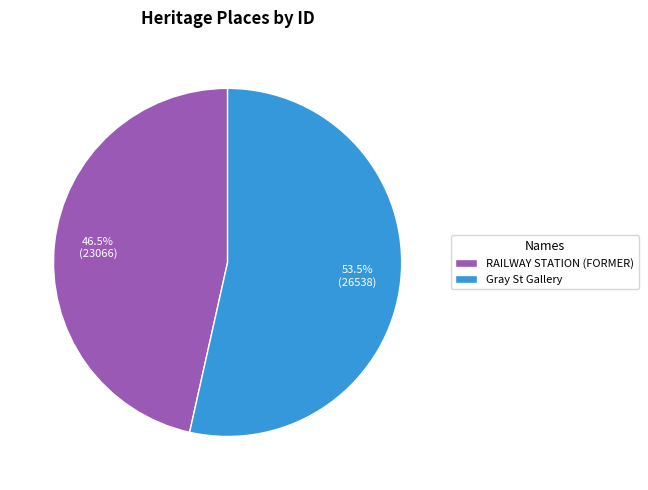

Is the sum of Gray St Gallery and RAILWAY STATION (FORMER) greater than half?

Yes